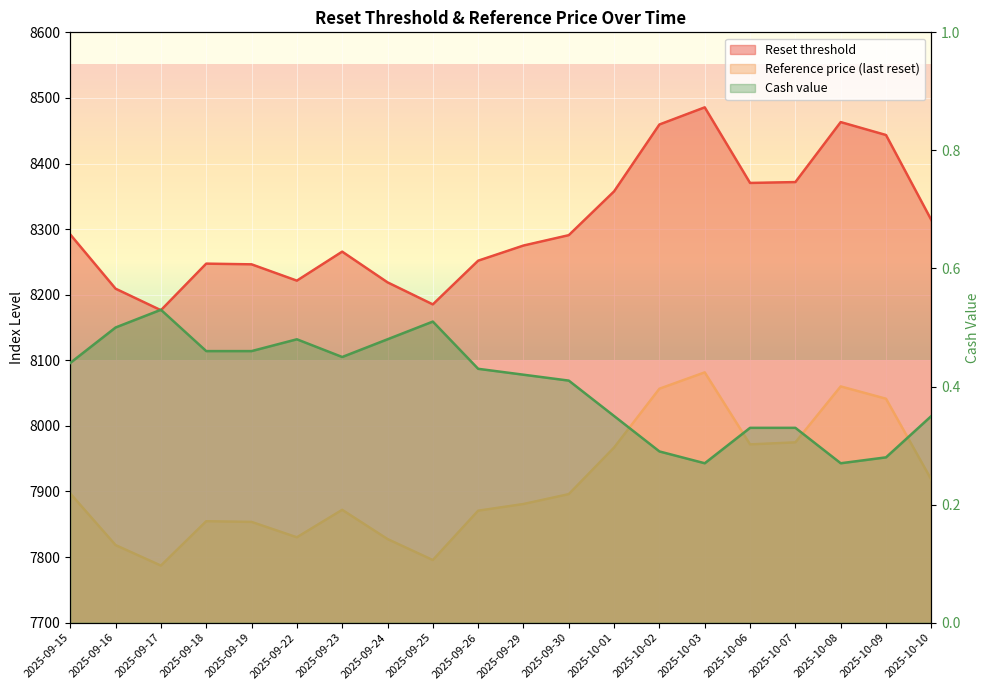

What is the total value across all series at 2025-09-23?

16138.1